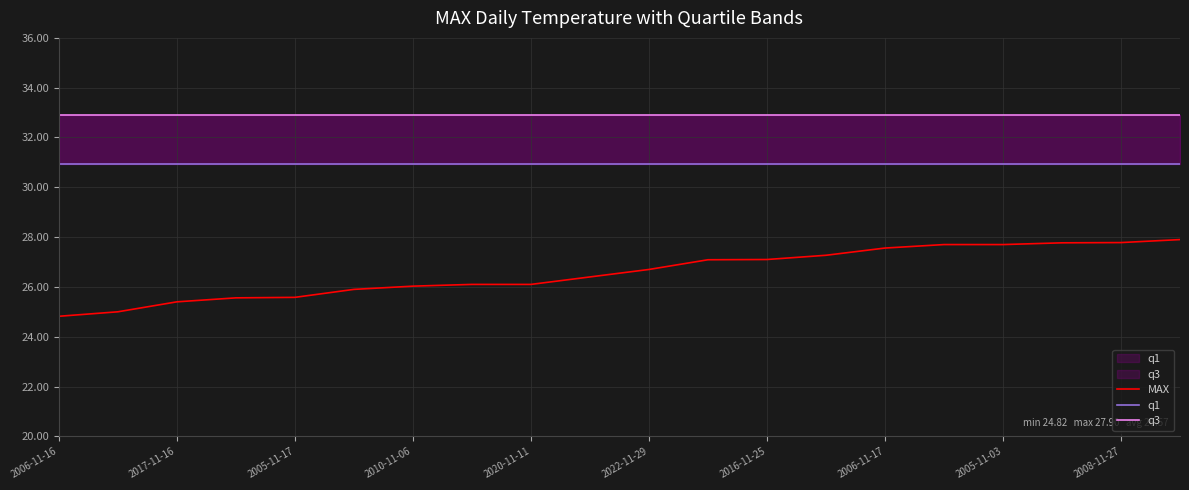

What is the total value across all series at 2006-11-16?

88.6